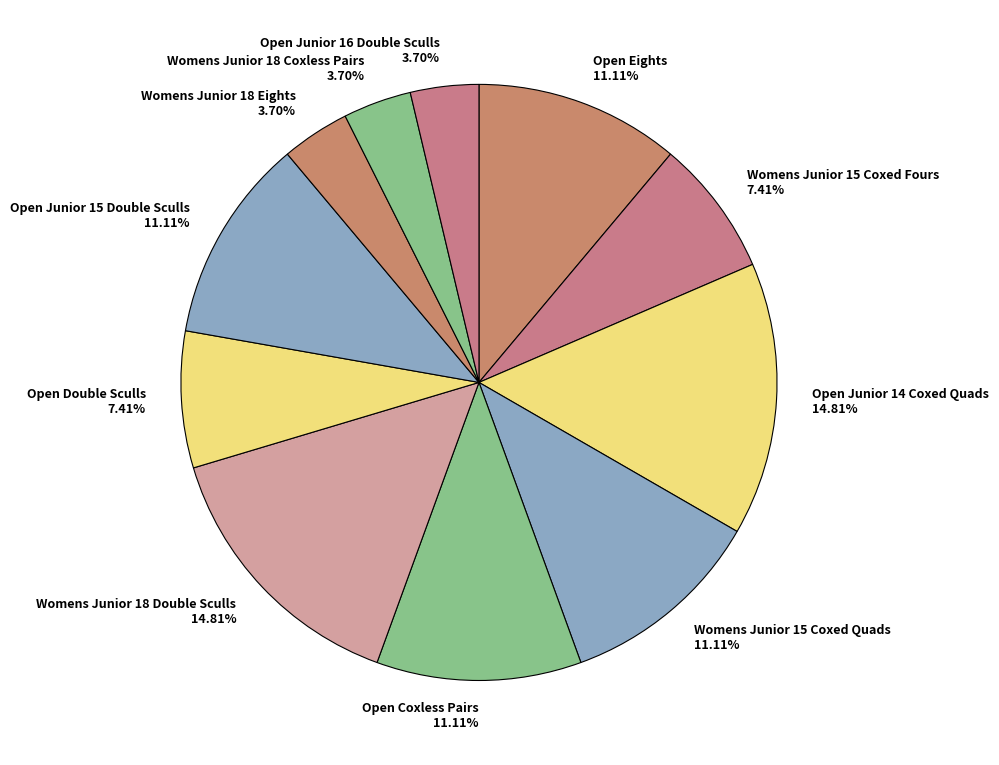

To the nearest percent, what portion does Open Coxless Pairs represent?

11%